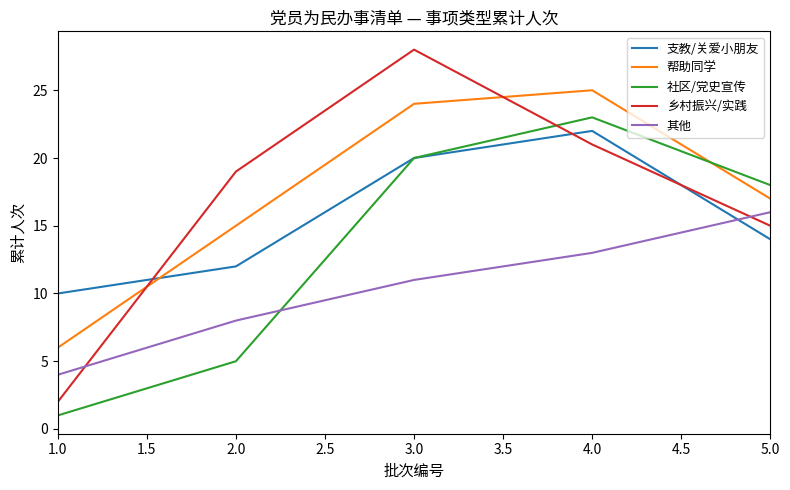

Where do 支教/关爱小朋友 and 帮助同学 first cross each other?

1.0 and 2.0